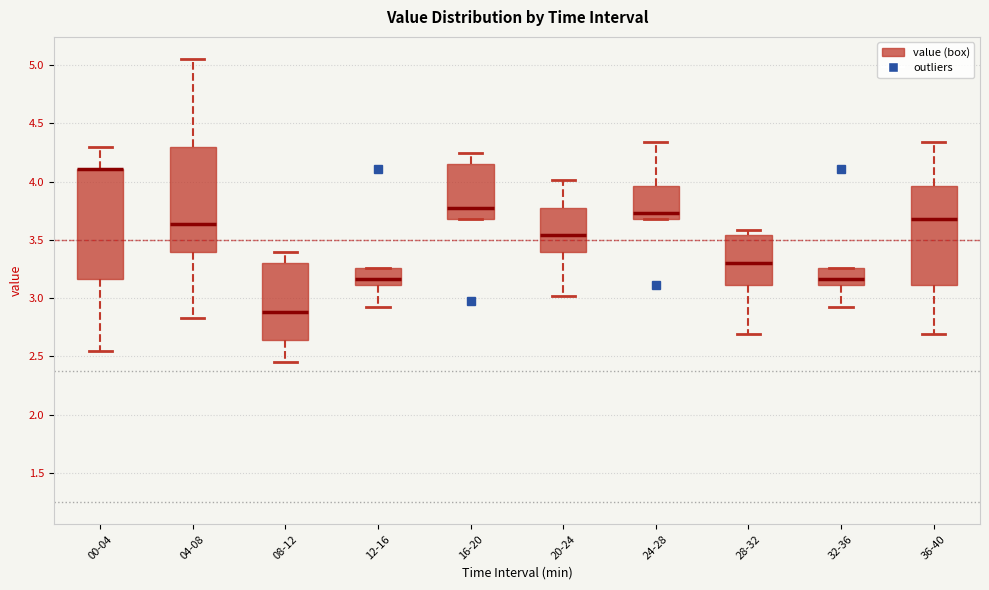

Reading left to right, read every box against the y-axis: the position of its median line, the range the box covers, and the ends of its whiskers. The values are not printed on the chart, so give them approximately, as read against the axis.

00-04: median 4.10 (drawn on the box's upper edge), box 3.15 to 4.10, whiskers 2.55 to 4.30
04-08: median 3.65, box 3.40 to 4.30, whiskers 2.85 to 5.05
08-12: median 2.90, box 2.65 to 3.30, whiskers 2.45 to 3.40
12-16: median 3.15, box 3.10 to 3.25, whiskers 2.95 to 3.25
16-20: median 3.80, box 3.70 to 4.15, whiskers 3.70 to 4.25
20-24: median 3.55, box 3.40 to 3.80, whiskers 3.00 to 4.00
24-28: median 3.75, box 3.70 to 3.95, whiskers 3.70 to 4.35
28-32: median 3.30, box 3.10 to 3.55, whiskers 2.70 to 3.60
32-36: median 3.15, box 3.10 to 3.25, whiskers 2.95 to 3.25
36-40: median 3.70, box 3.10 to 3.95, whiskers 2.70 to 4.35